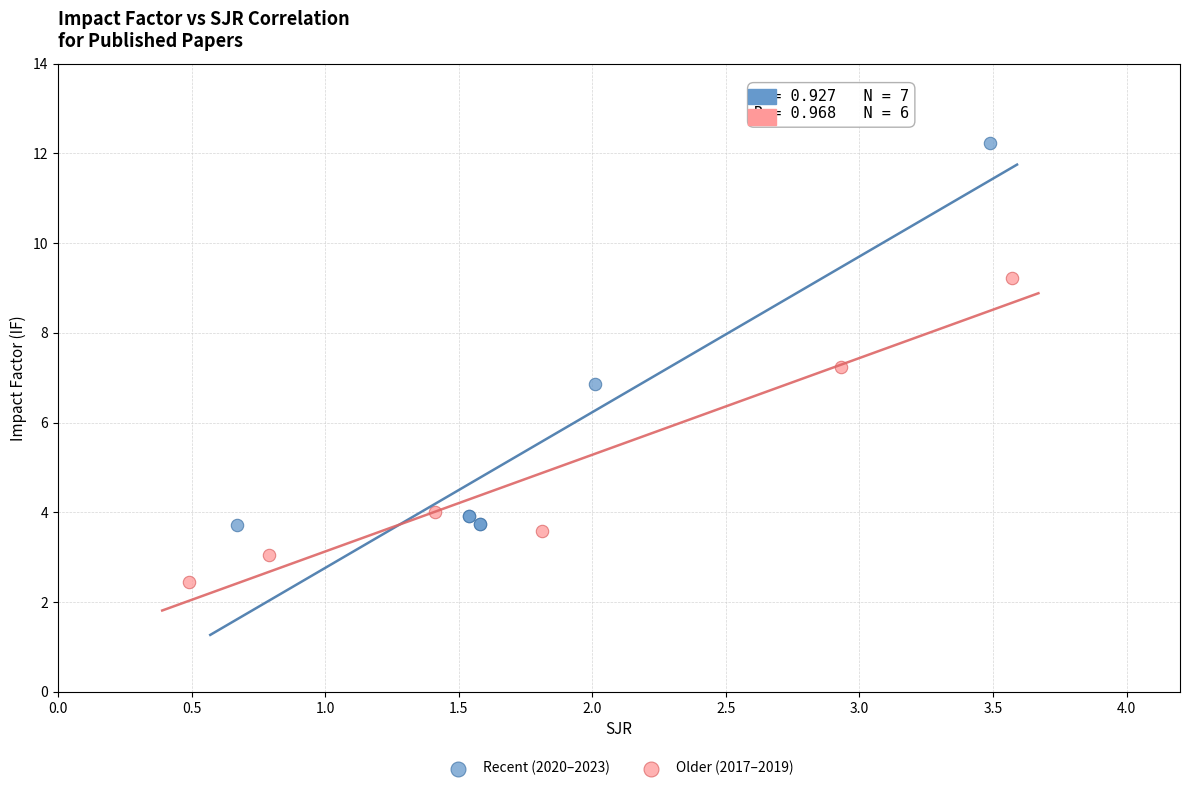

Which series reaches the minimum Y coordinate?

Older (2017–2019)